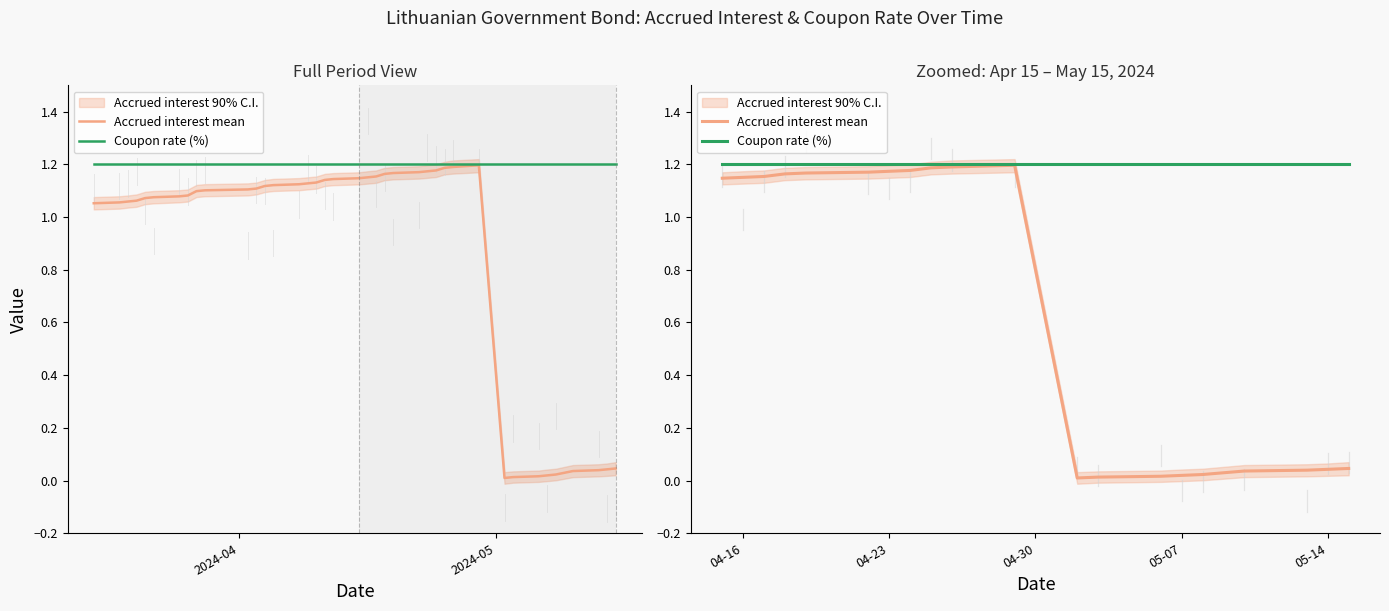

How many interior local peaks does the Accrued interest mean series have?

1